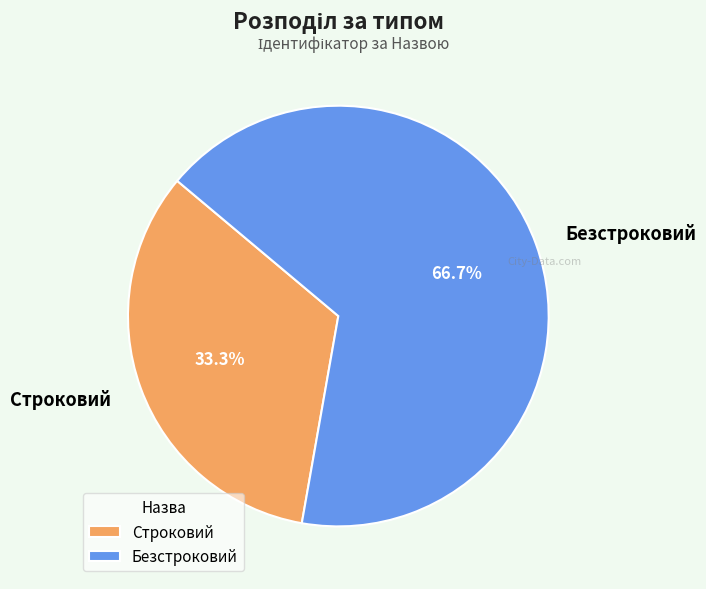

Which has a higher value, Безстроковий or Строковий?

Безстроковий